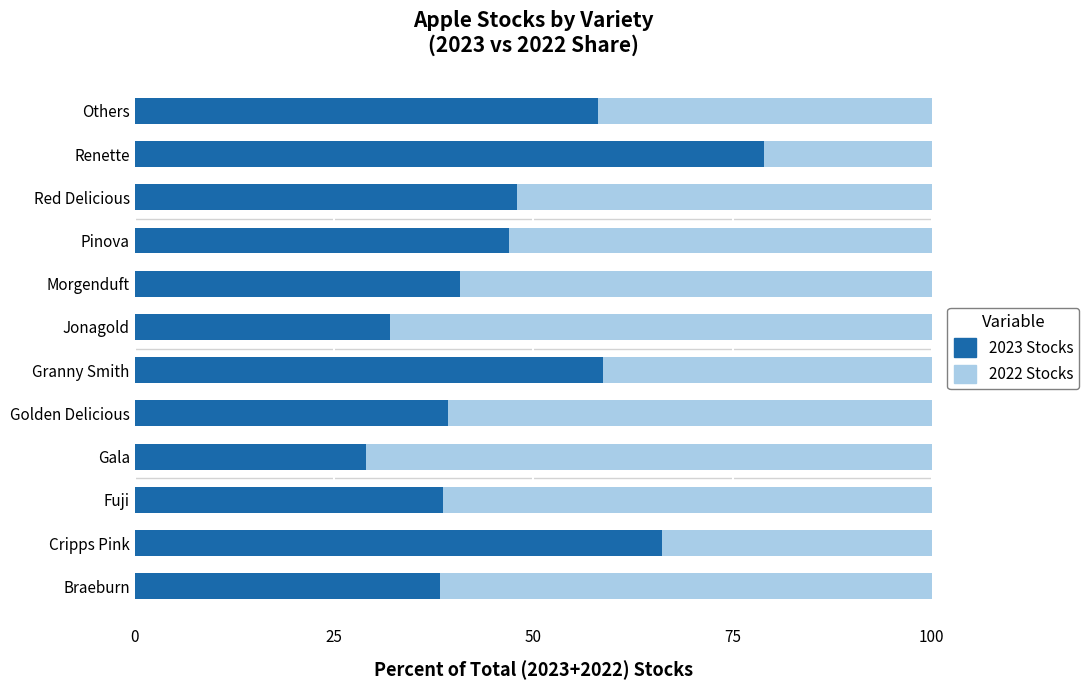

What is the approximate value of 2023 Stocks at Red Delicious?

48.0